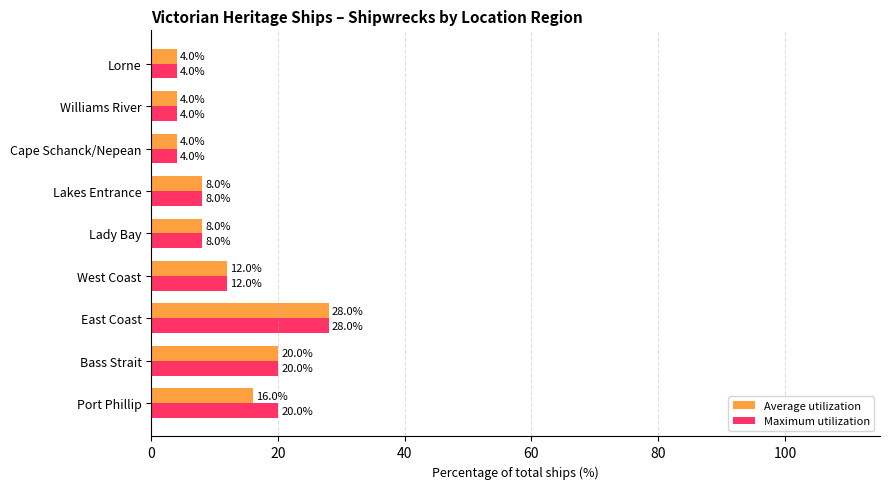

Is it true that Maximum utilization equals 4 at Cape Schanck/Nepean?

True